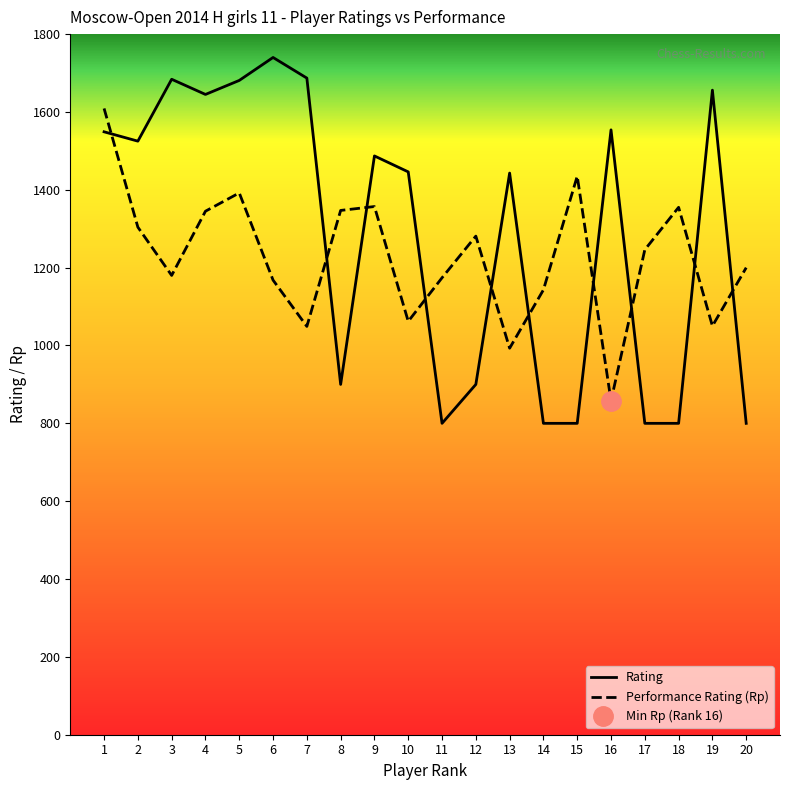

True or false: Performance Rating (Rp) and Rating cross at least once.

True